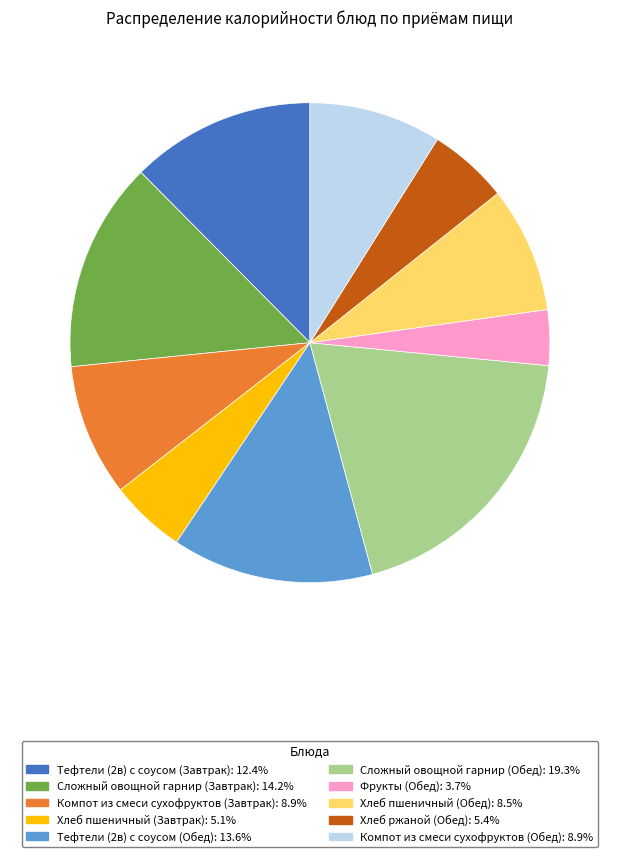

Combined, do Сложный овощной гарнир (Обед) and Хлеб ржаной (Обед) account for over 50%?

No